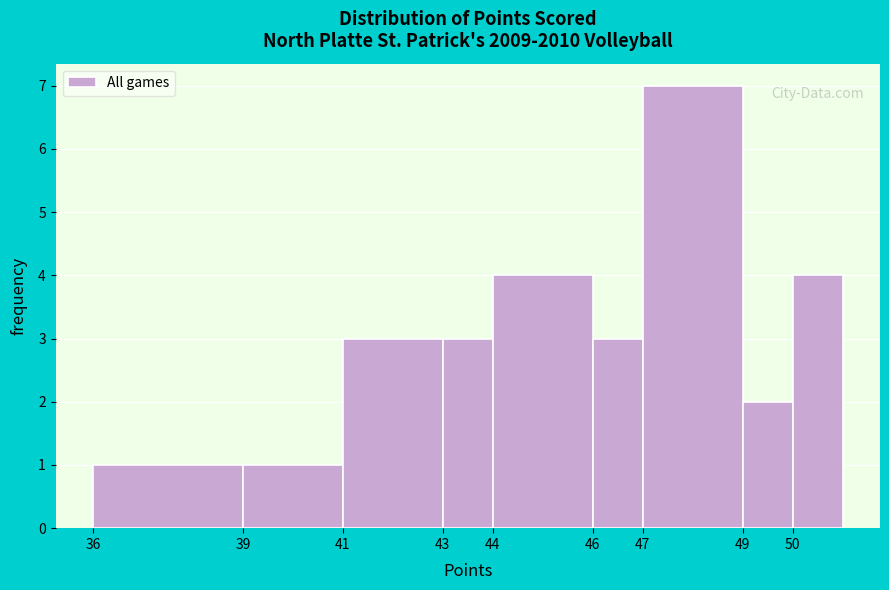

How tall is the bar that spans 36 to 39 on the x-axis? The values are not printed on the chart, so give them approximately, as read against the axis.

1